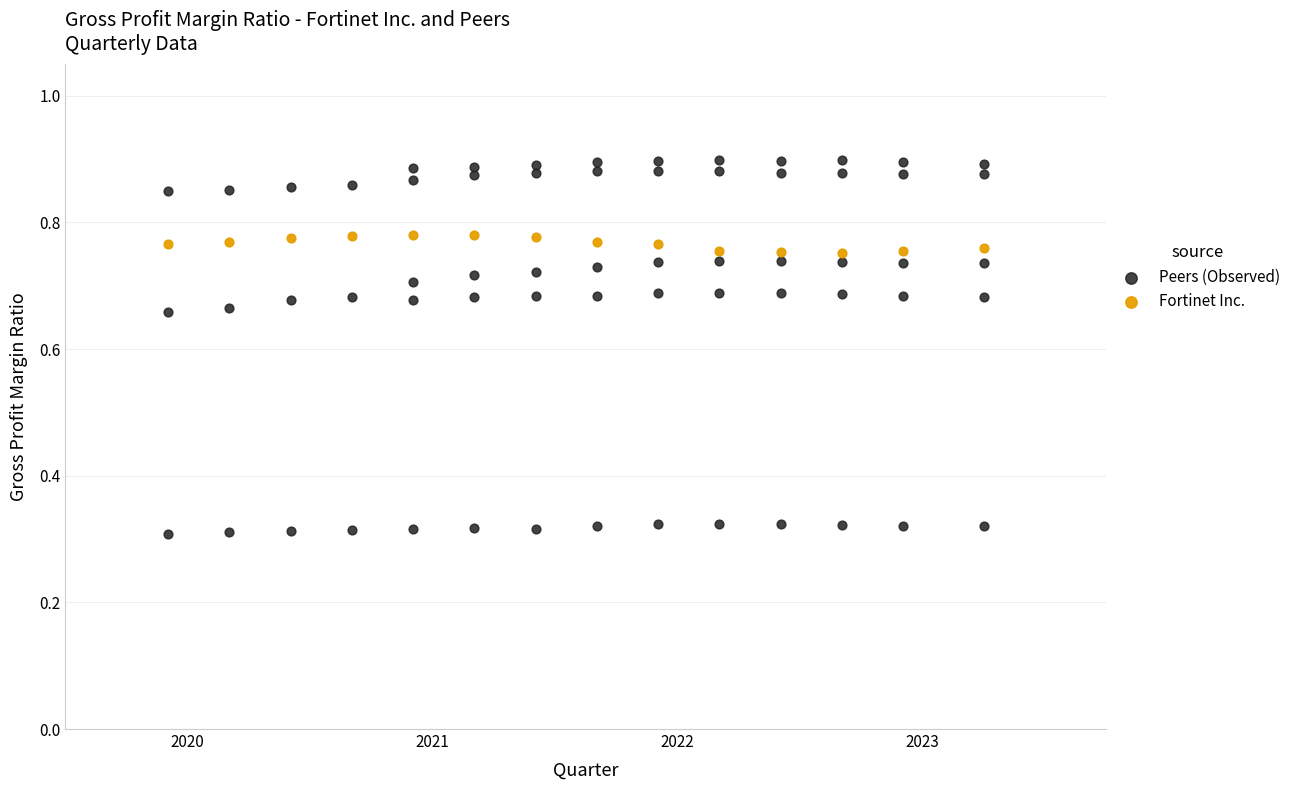

Which series reaches the maximum Y coordinate?

Peers (Observed)